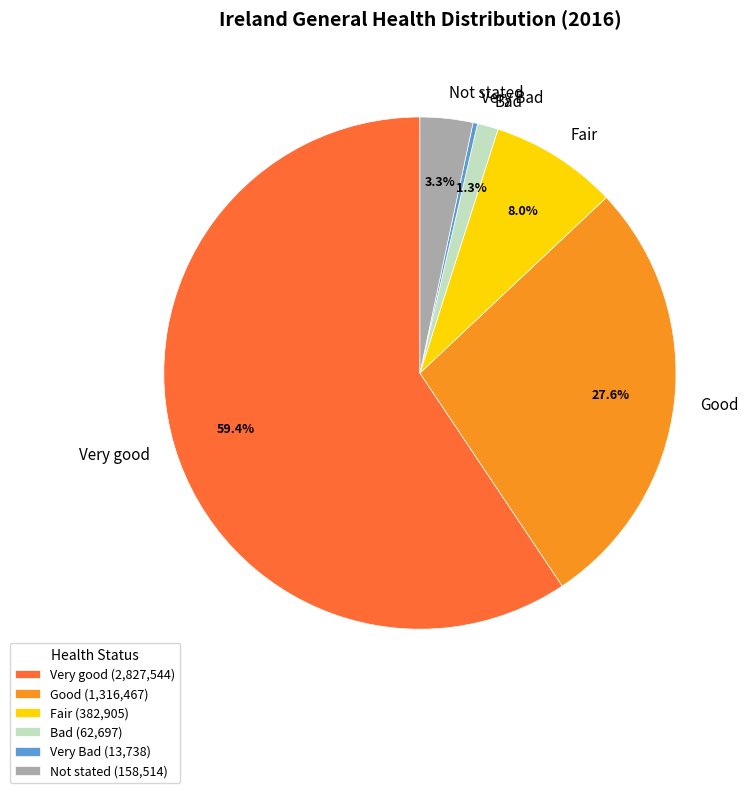

To the nearest percent, what is the difference between the largest and smallest slice percentages?

59%